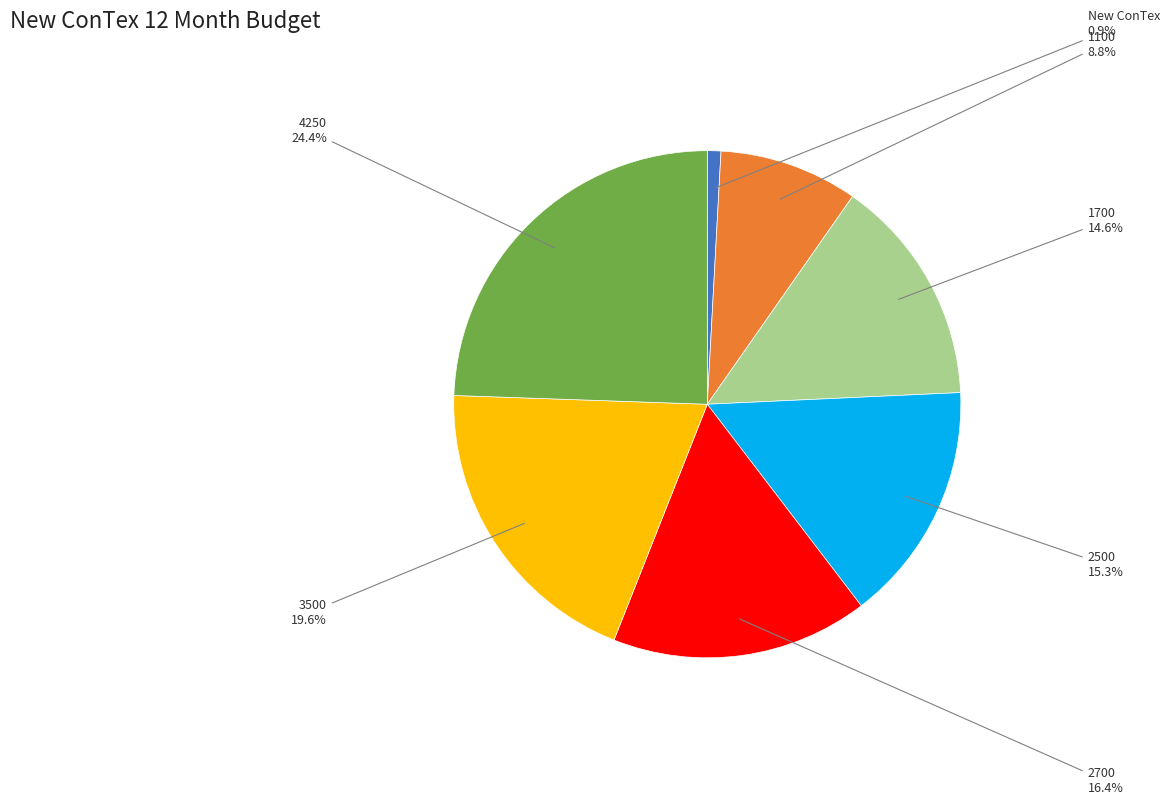

Is there a majority slice in this chart?

No